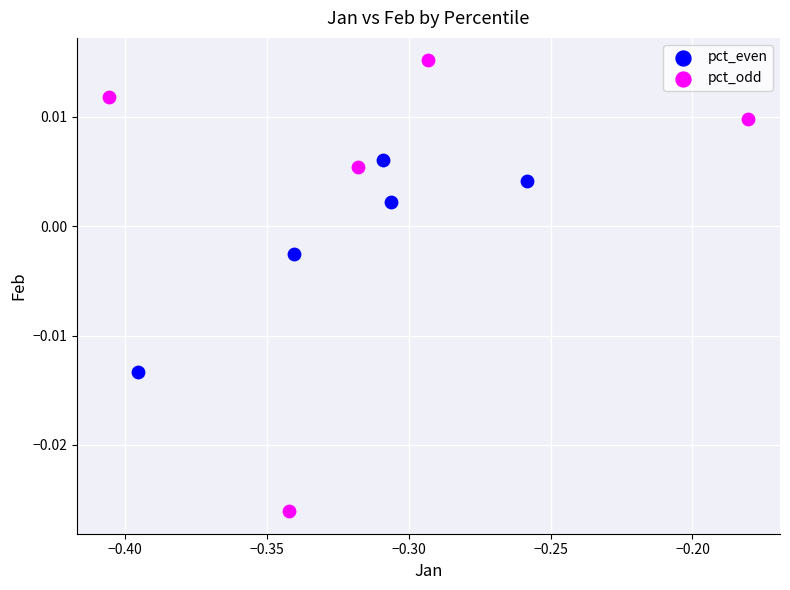

Which series has the widest spread of Y values?

pct_odd